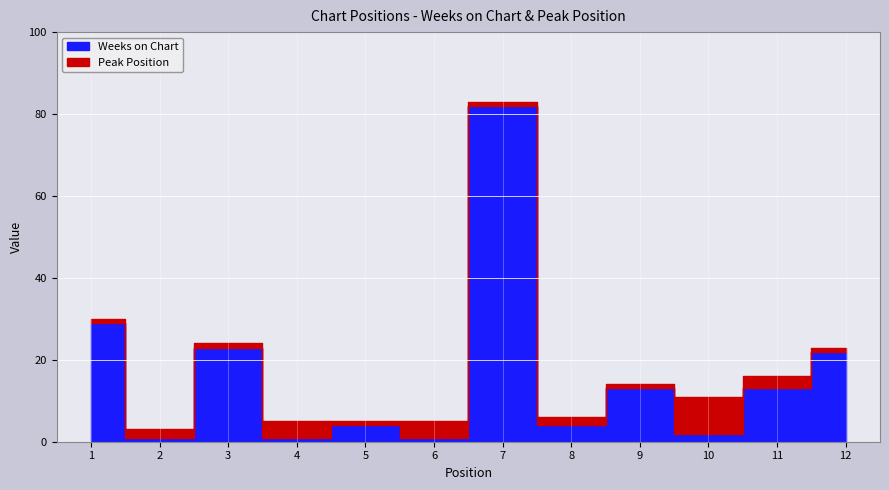

In Weeks on Chart, how many points are lower than both neighbors (excluding endpoints)?

5